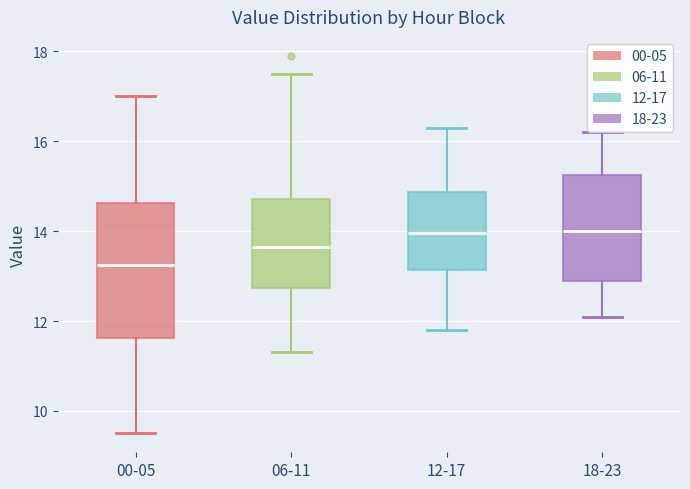

Reading left to right, transcribe this box plot: for each box, give where its median line is, the range the box spans, and where its two whiskers end, as read against the y-axis. The values are not printed on the chart, so give them approximately, as read against the axis.

00-05: median 13.2, box 11.6 to 14.6, whiskers 9.6 to 17.0
06-11: median 13.6, box 12.8 to 14.8, whiskers 11.4 to 17.6
12-17: median 14.0, box 13.2 to 14.8, whiskers 11.8 to 16.4
18-23: median 14.0, box 13.0 to 15.2, whiskers 12.2 to 16.2